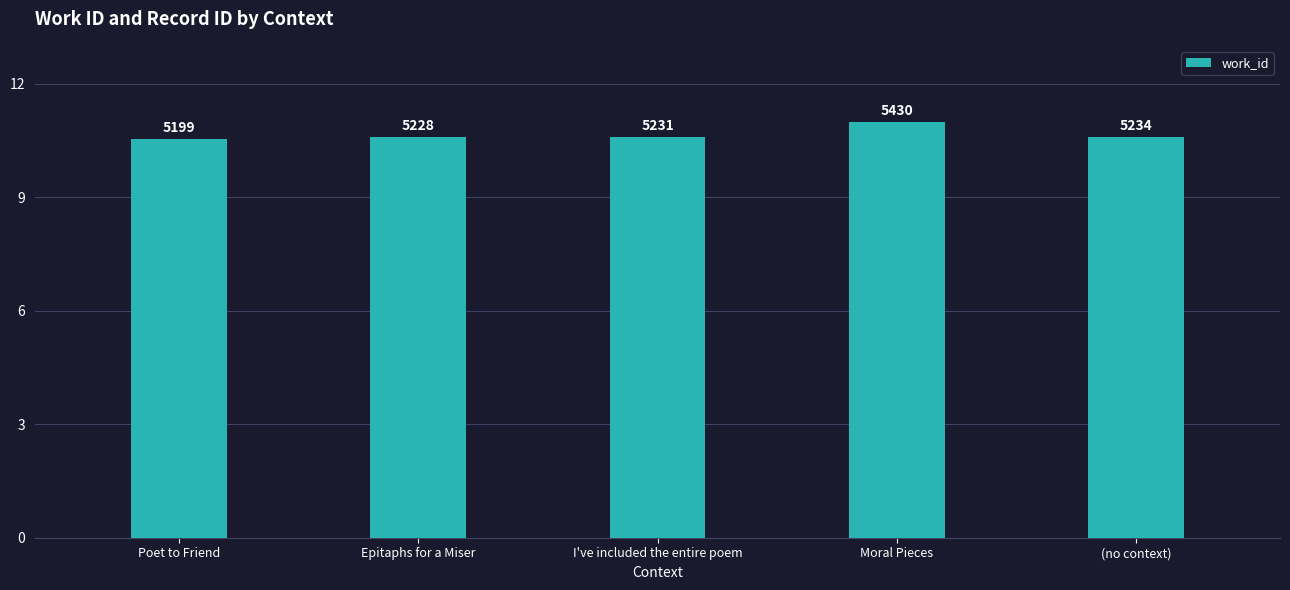

Rank the categories by value from lowest to highest.

Poet to Friend, Epitaphs for a Miser, I've included the entire poem, (no context), Moral Pieces